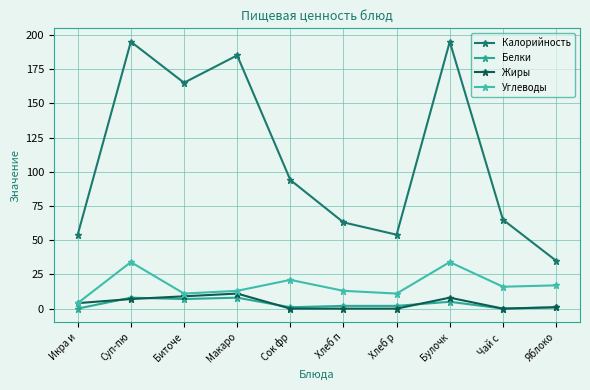

True or false: Углеводы and Белки cross at least once.

False